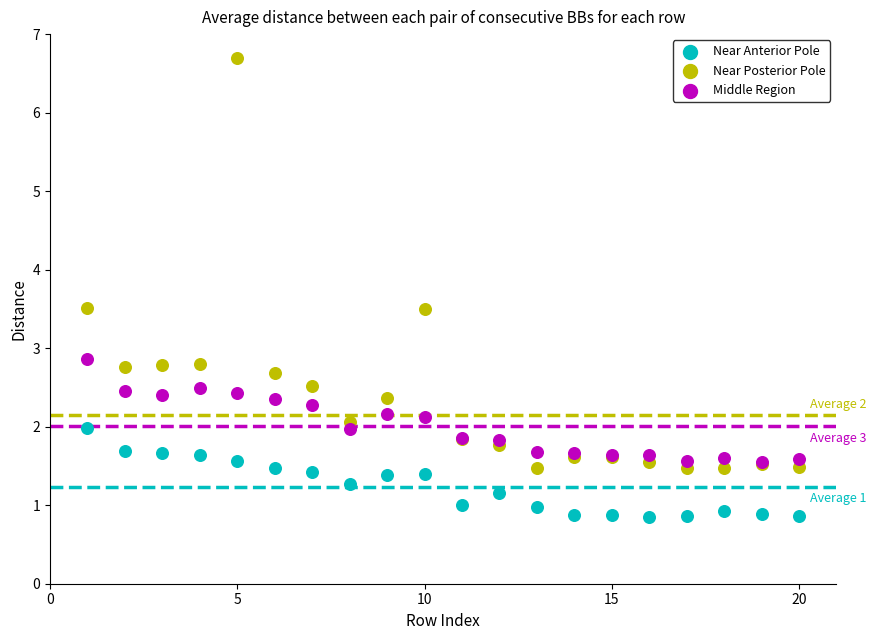

Which series has the widest spread of Y values?

Near Posterior Pole